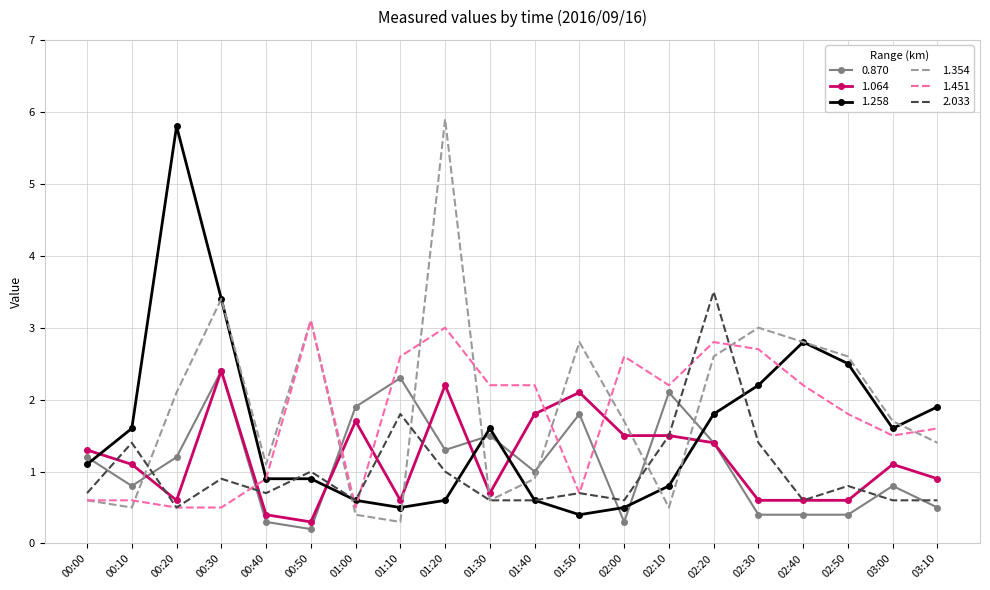

True or false: 1.354 has a value of 1.7 at 02:40.

False